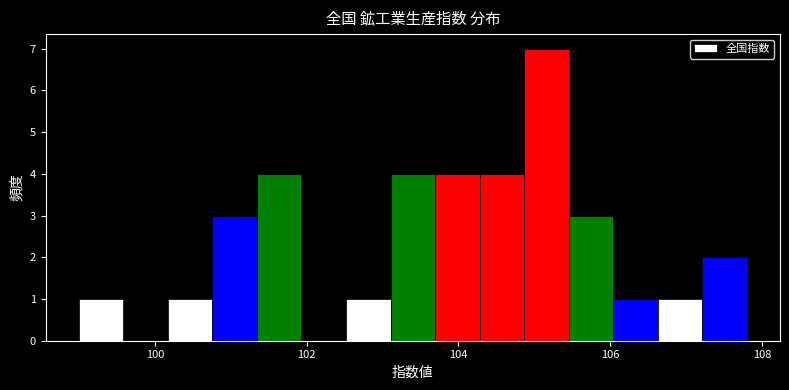

Read against the x-axis, roughly where is the centre of the tallest bar?

105.2